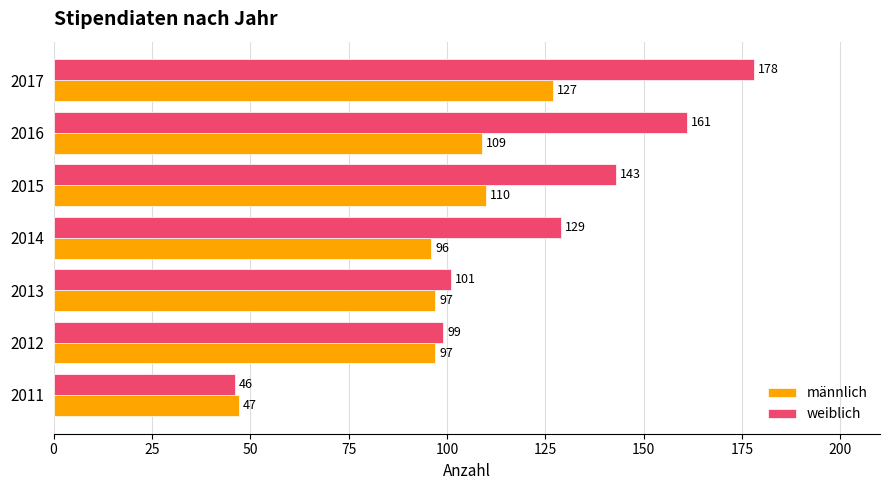

The value of weiblich at 2014 is 209. True or false?

False